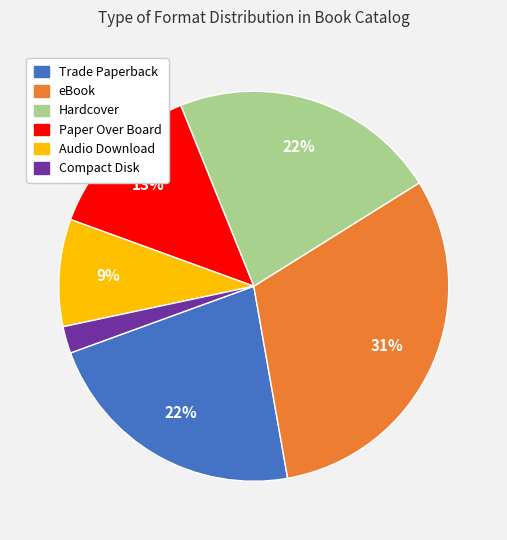

Is Compact Disk the majority of the pie?

No